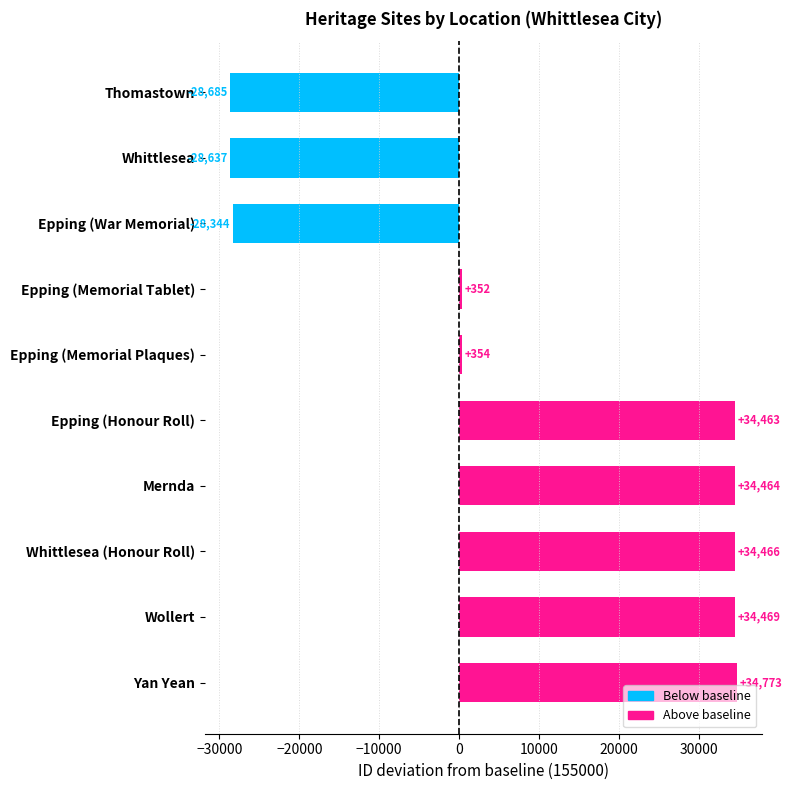

What is the greatest value displayed?

34773